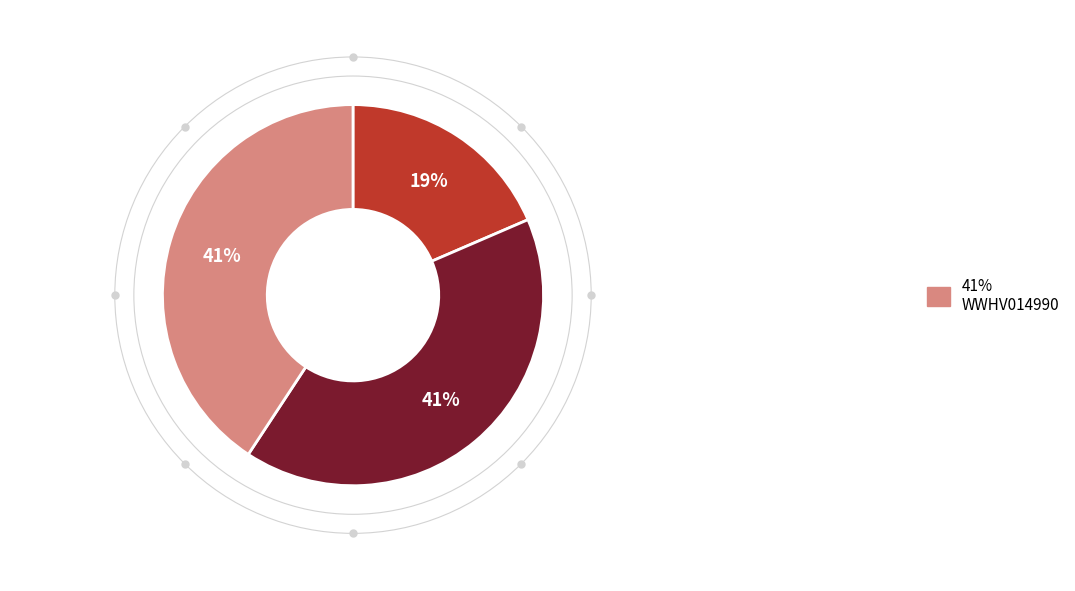

To the nearest percent, what is the difference between the largest and smallest slice percentages?

22%